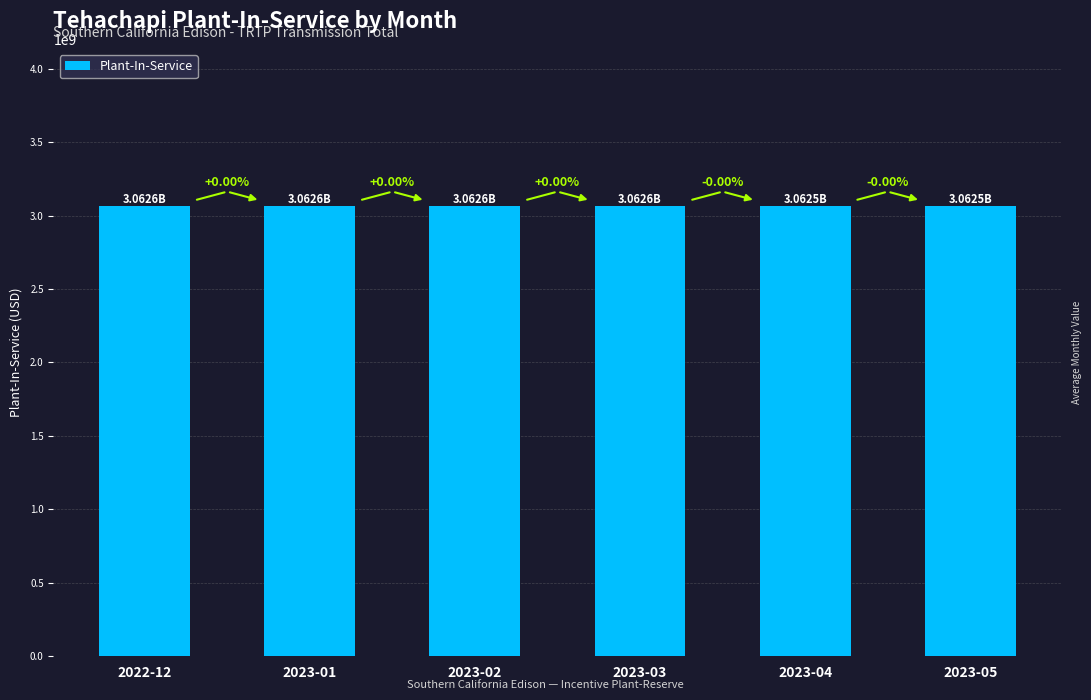

Are the bars horizontal?

No